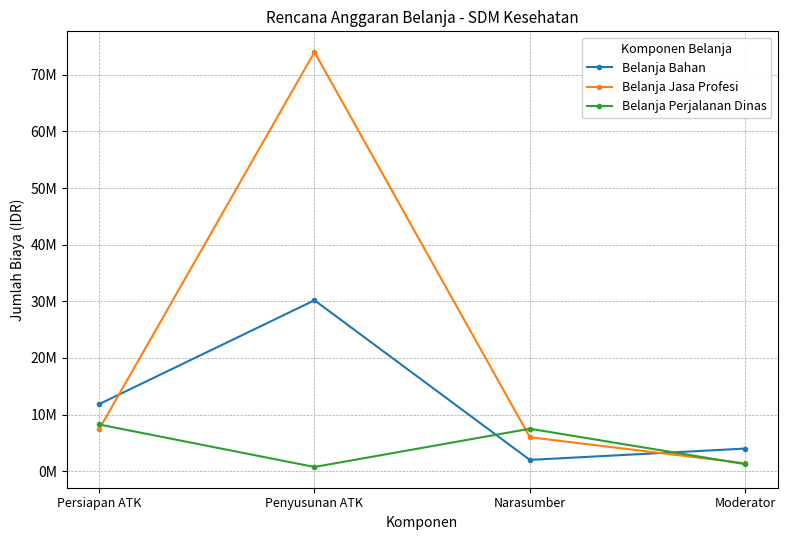

True or false: Belanja Bahan has more than 1 interior local peaks.

False